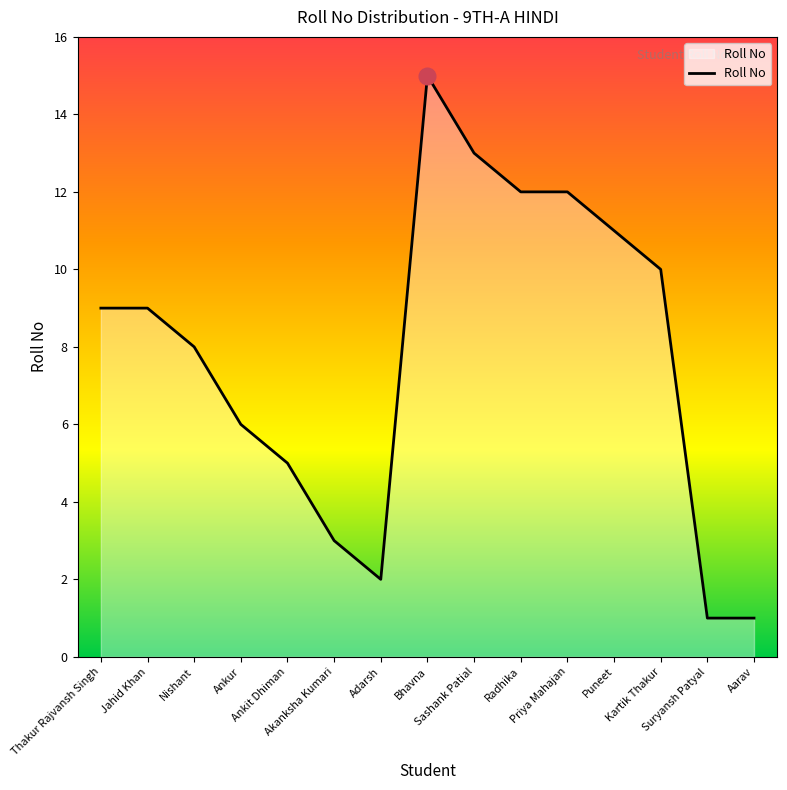

What is the maximum value shown in the chart?

15